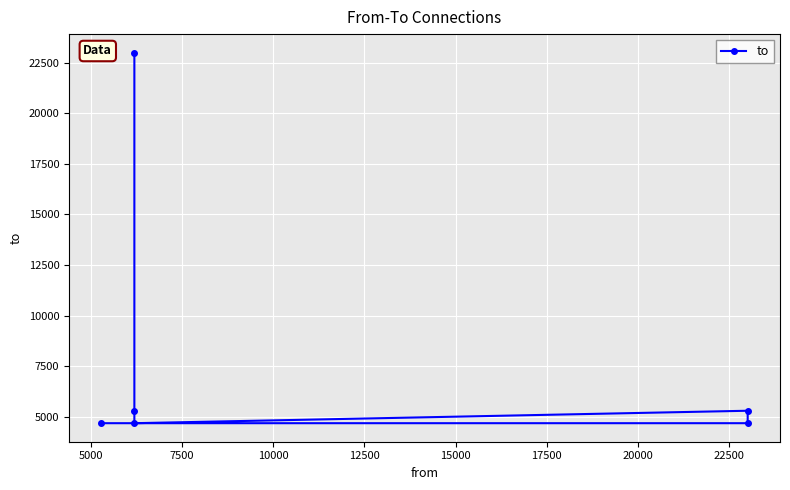

What is the difference between the maximum and minimum values?

18333